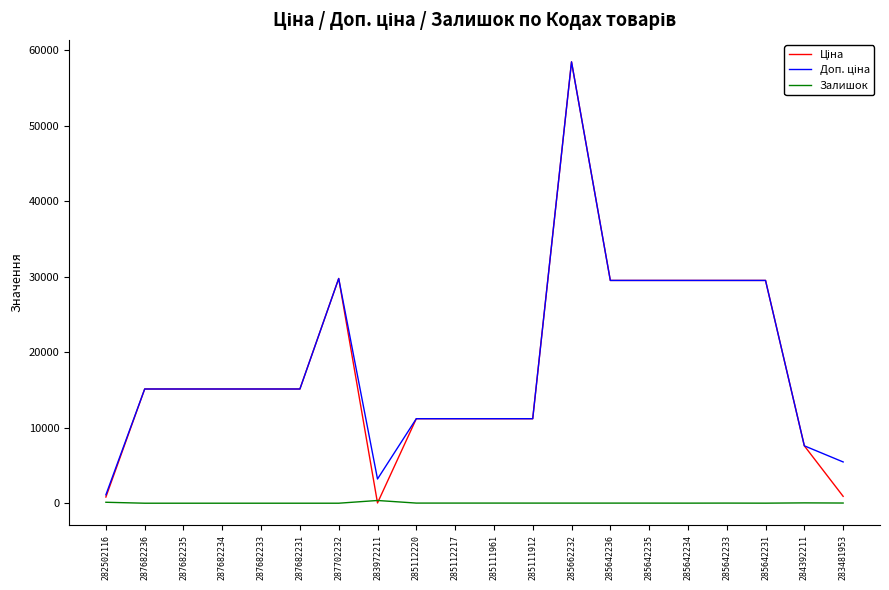

At how many categories does at least one series exceed 58258?

1